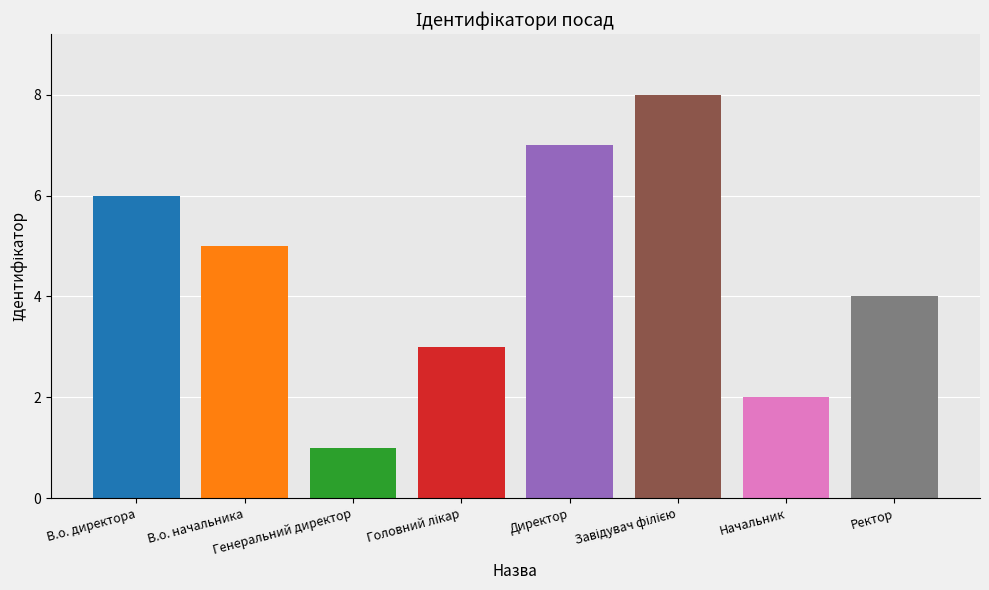

What is the difference between the values at Начальник and В.о. начальника?

3